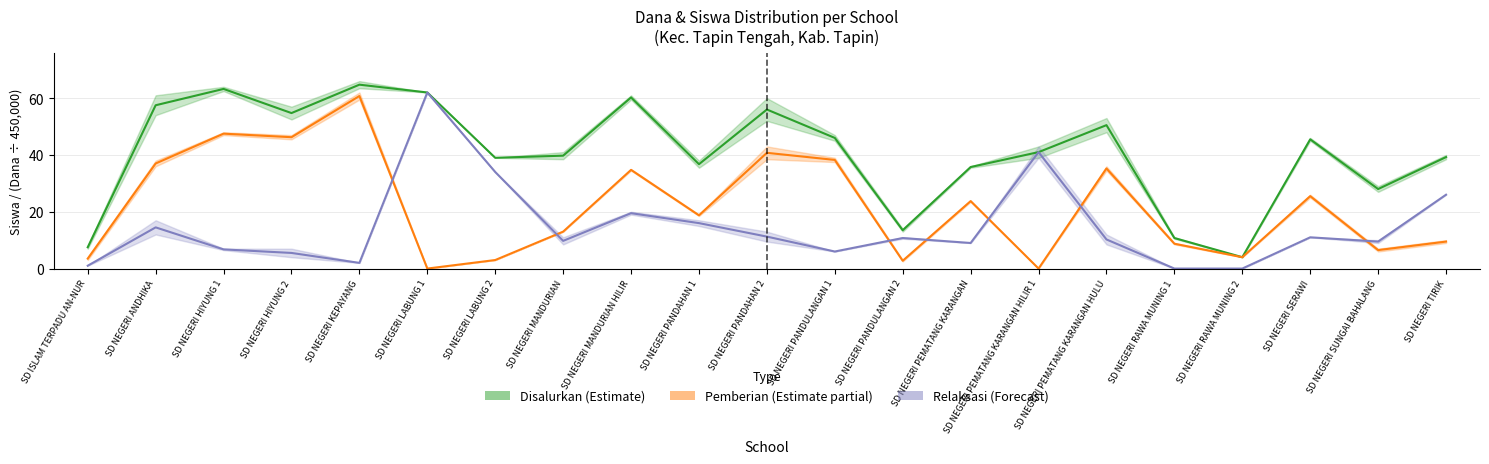

What is the value of the Pemberian (Dana) point at the 2nd from the left?

37.0